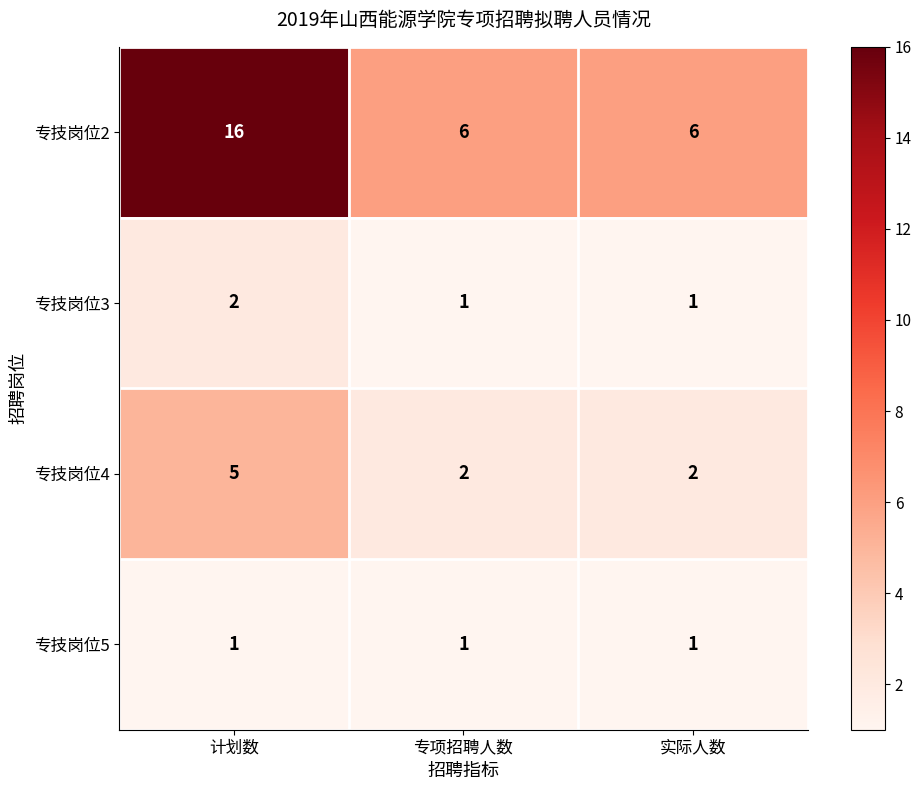

Which category has the highest value across all series?

计划数